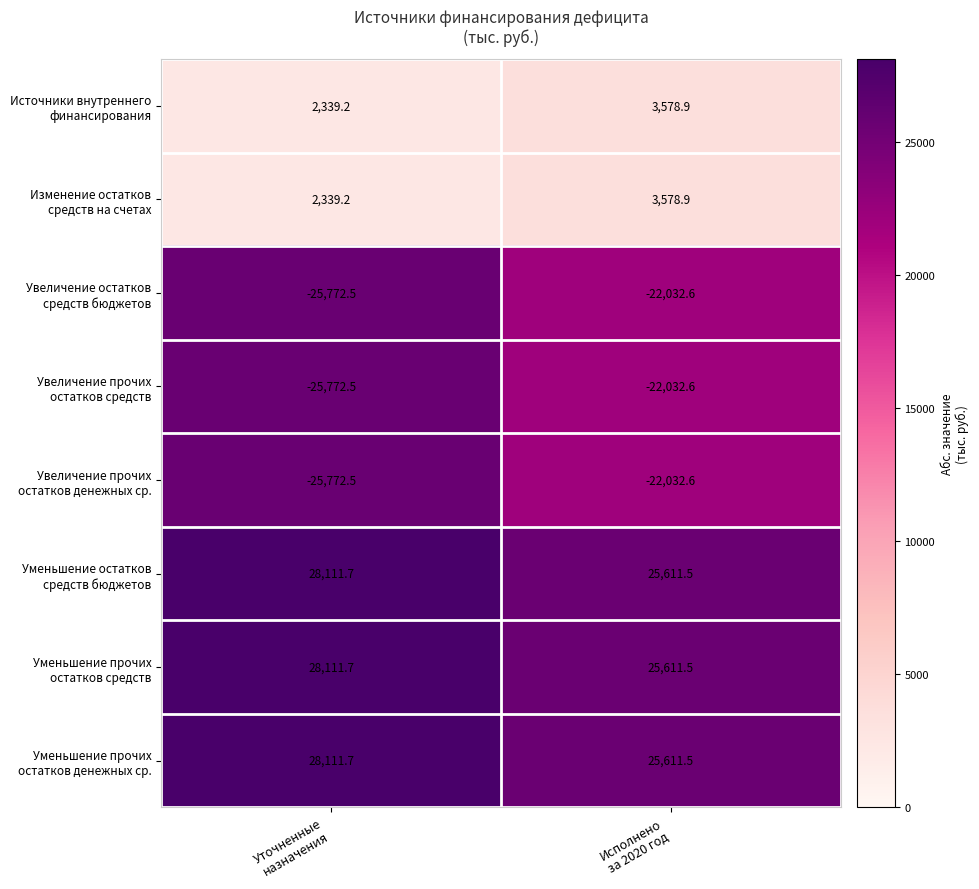

At how many categories does at least one series exceed 27486?

1